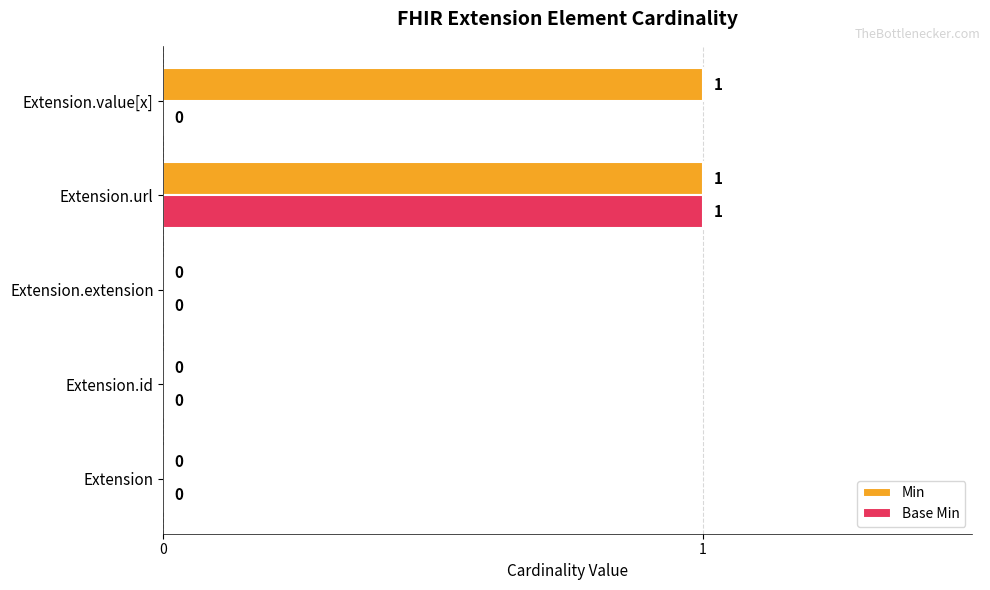

Is the value of Min at Extension.value[x] greater than the value of Base Min at Extension.extension?

Yes